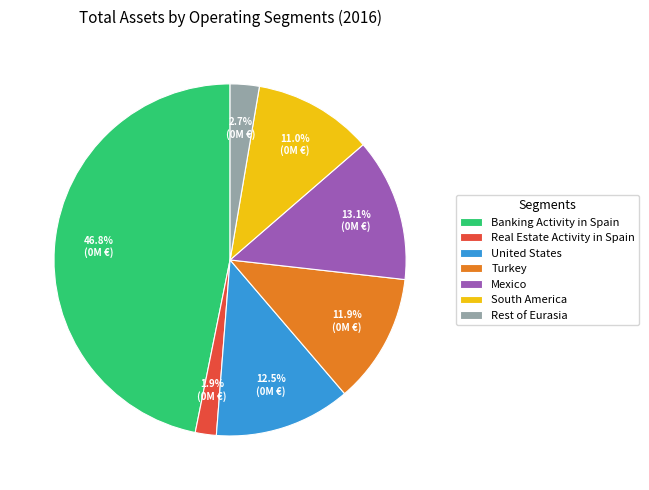

Is there any slice that represents more than half of the pie?

No